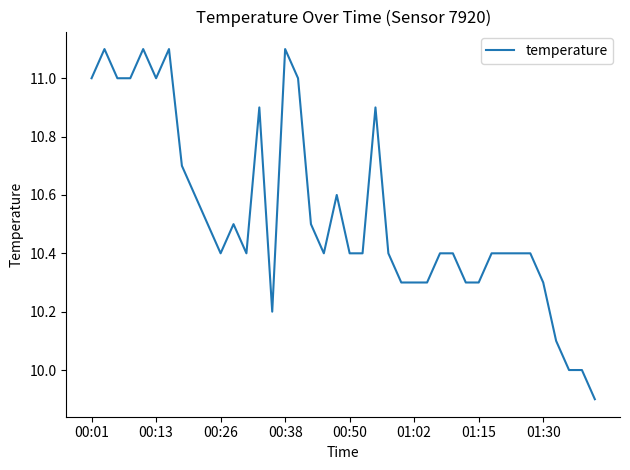

How many lines are shown in the chart?

1